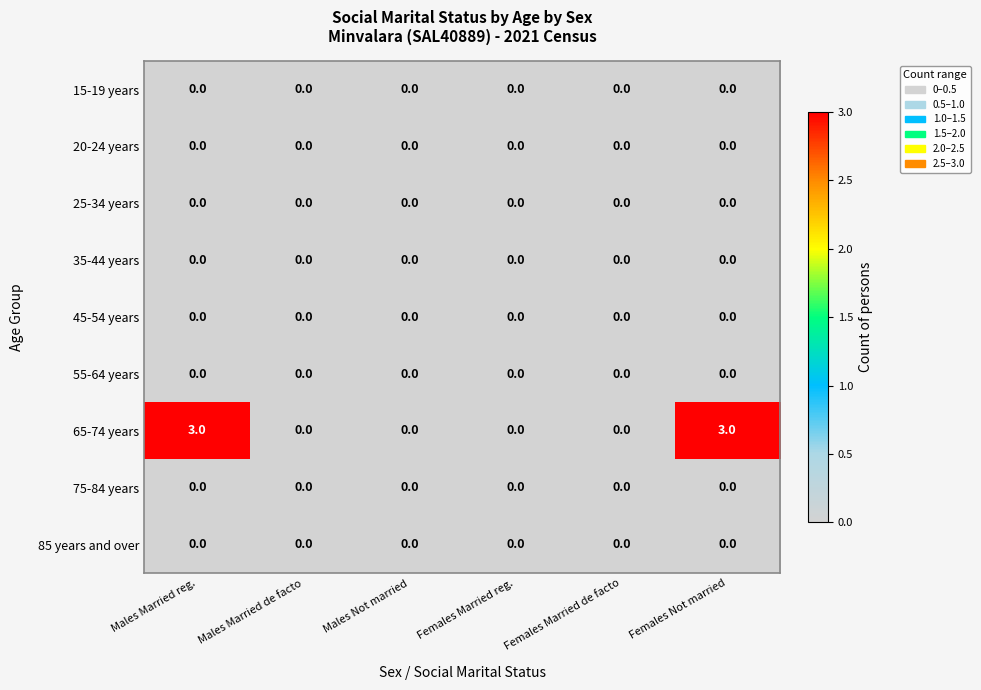

Count the number of categories in the chart.

6